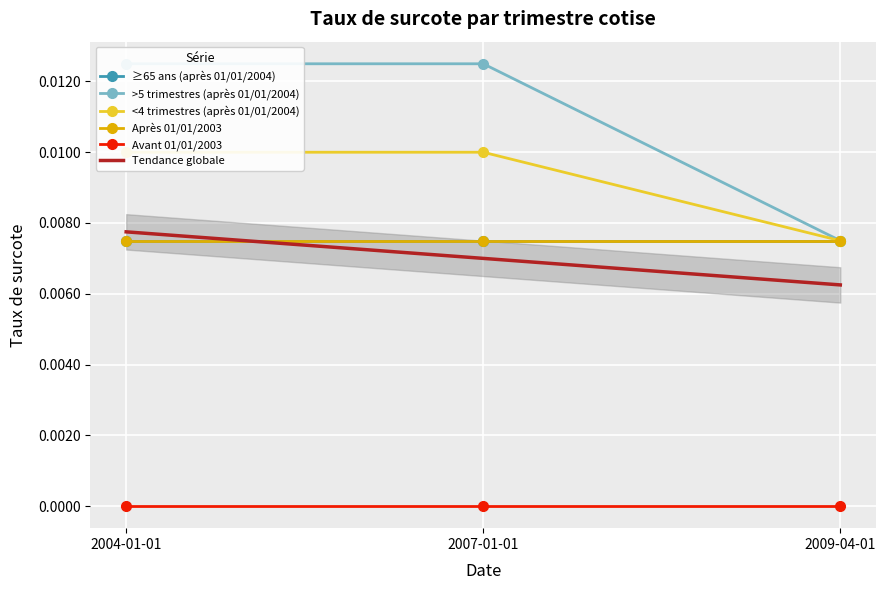

At 2009-04-01, list the series in order from largest to smallest.

apres_01_01_2004_partir_65_ans, apres_01_01_2004_plus_de_5_trimestres, apres_01_01_2004_moins_de_4_trimestres, apres_01_01_2003, avant_01_01_2003